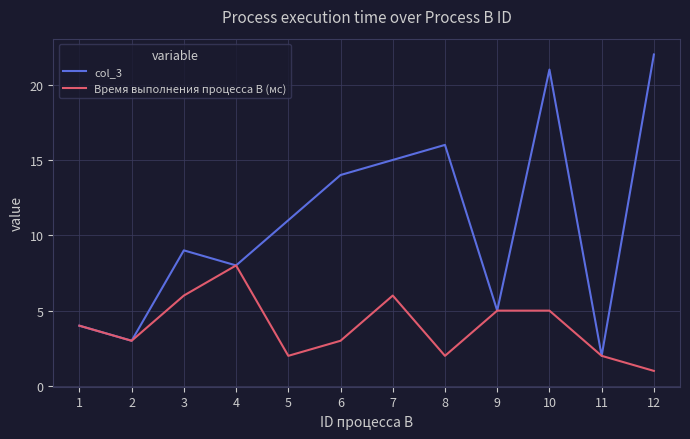

Is it true that Время выполнения процесса B (мс) equals 3 at 2?

True